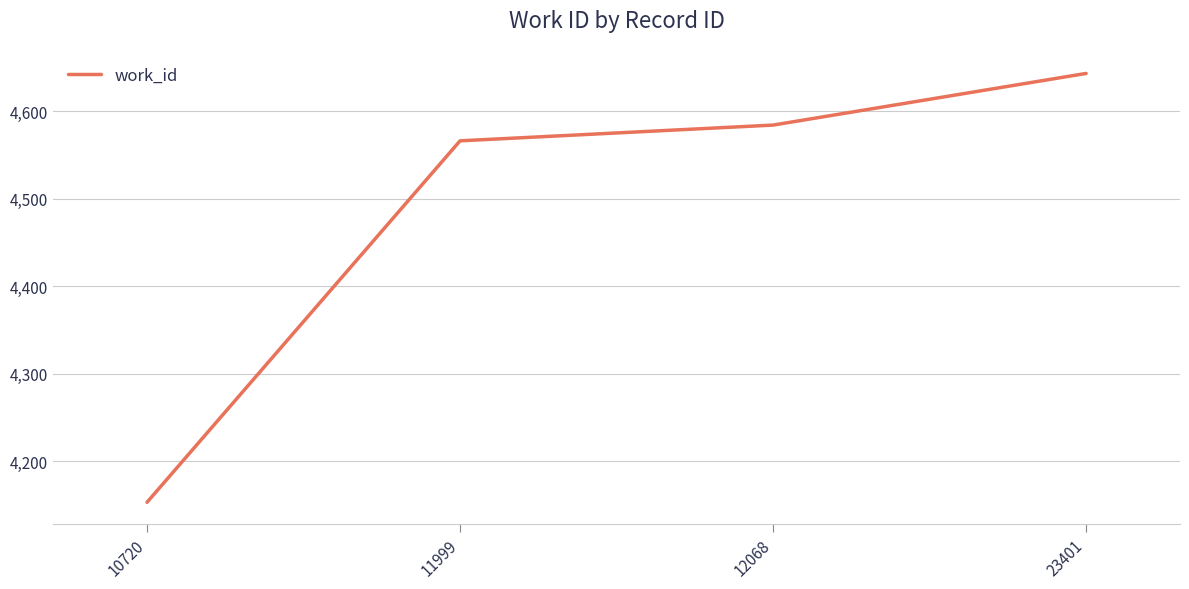

Reading left to right, what are all the values shown in this chart?

10720=4153	11999=4566	12068=4584	23401=4643